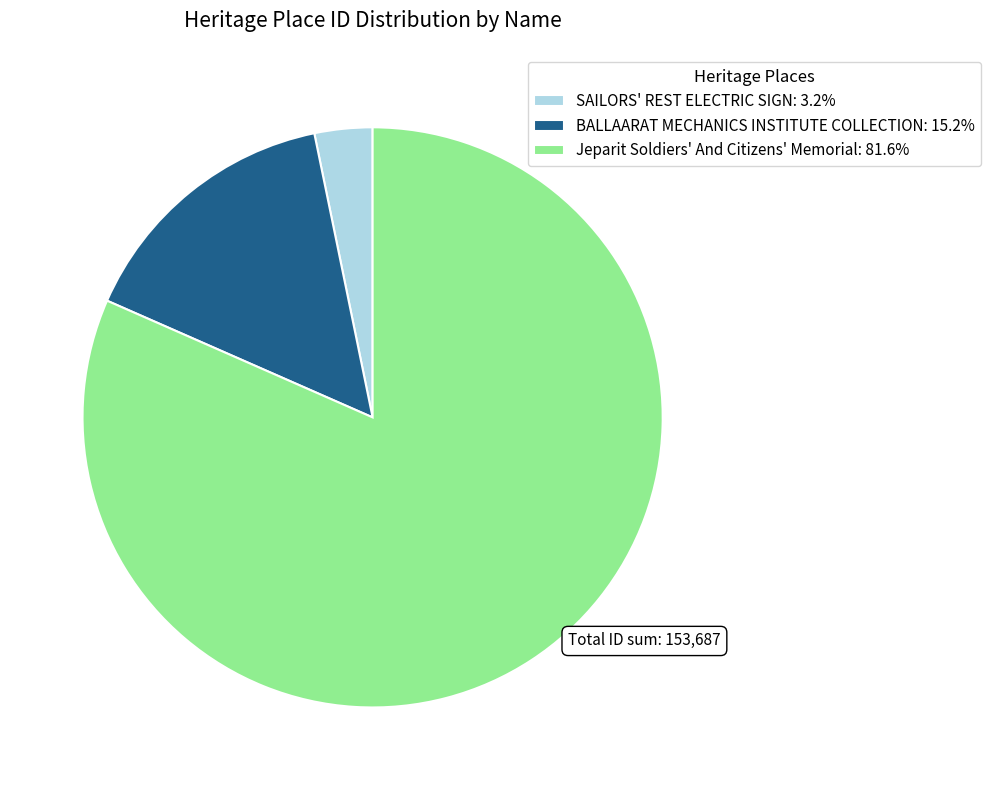

Is the sum of BALLAARAT MECHANICS INSTITUTE COLLECTION: 15.2% and Jeparit Soldiers' And Citizens' Memorial: 81.6% greater than half?

Yes